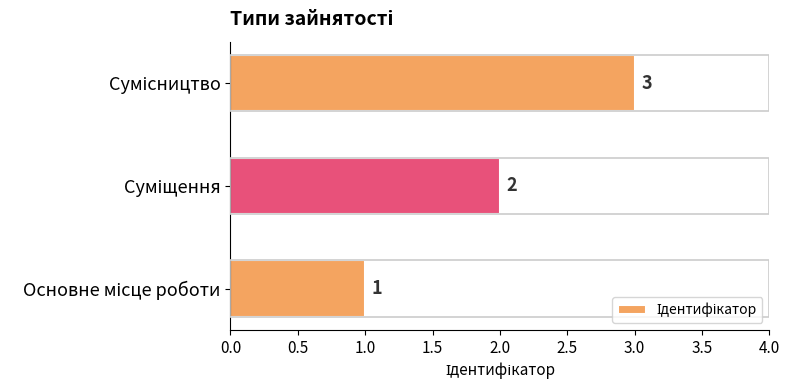

Count the values in the range 1 to 3.

3